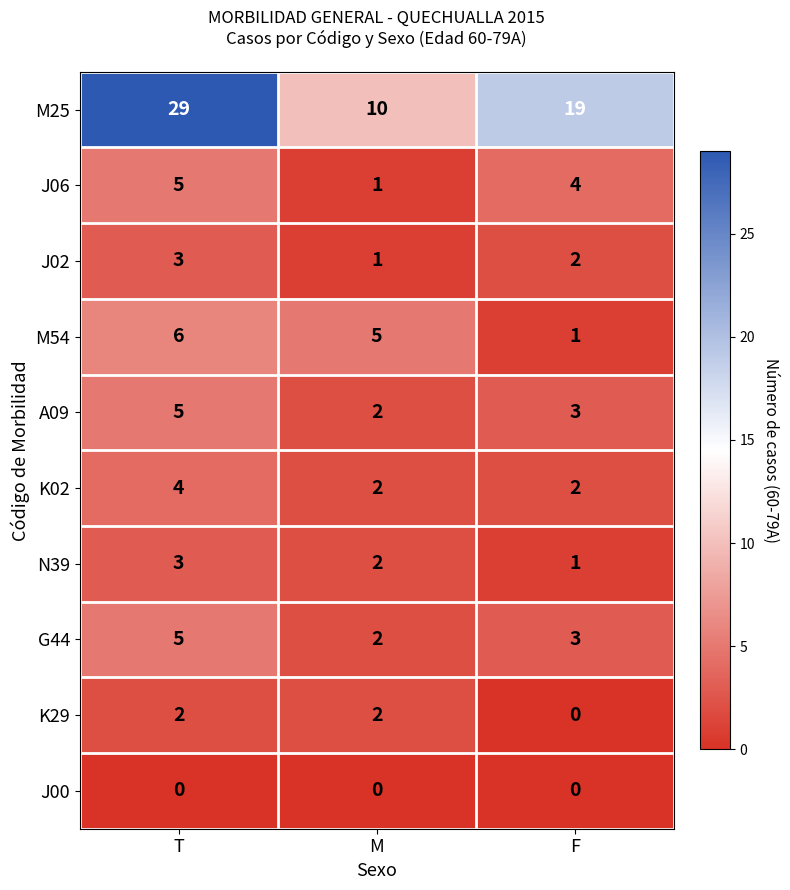

What is the average value of the J06 series?

3